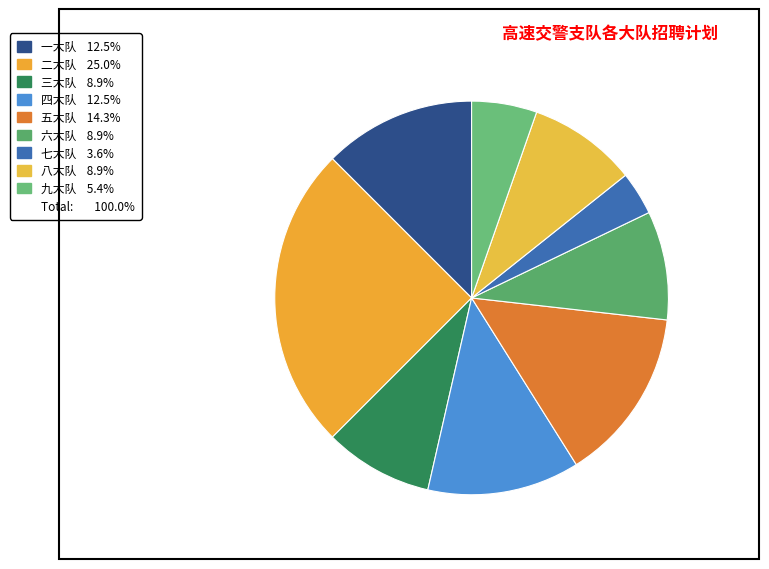

Is there a majority slice in this chart?

No